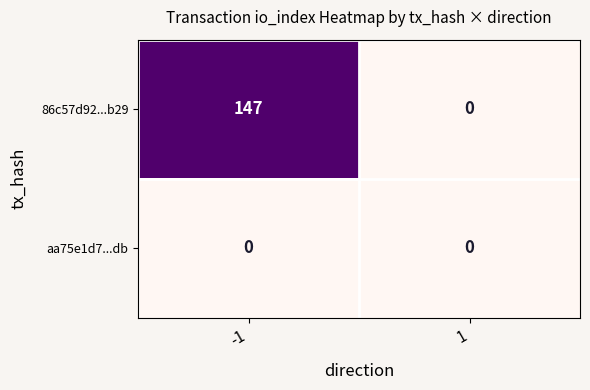

List the series in order of their peak value, lowest first.

aa75e1d7...db, 86c57d92...b29